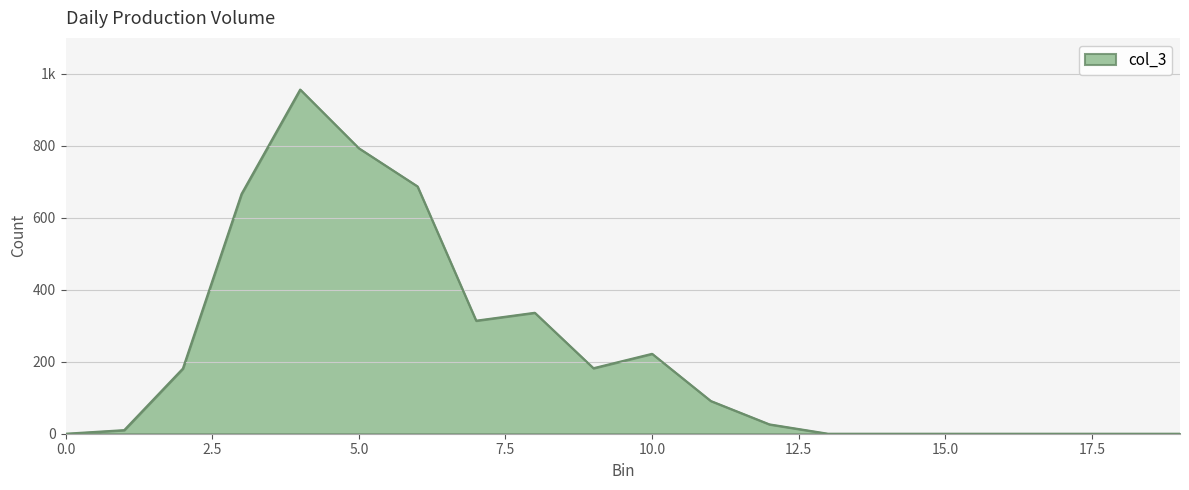

What is the average value?

223